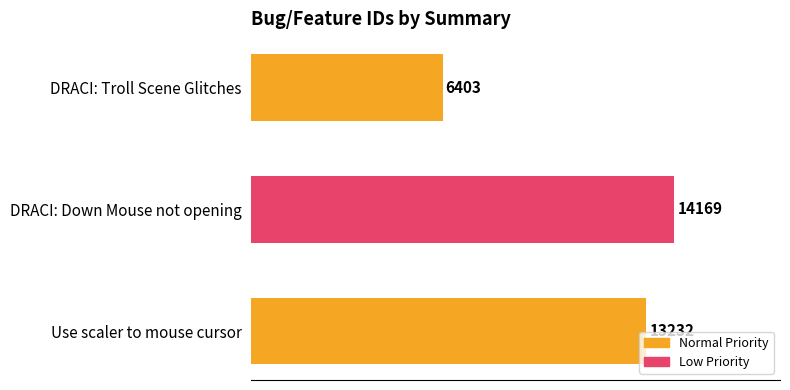

Reading top to bottom, list all the values displayed in this chart.

DRACI: Troll Scene Glitches=6403	DRACI: Down Mouse not opening=14169	Use scaler to mouse cursor=13232